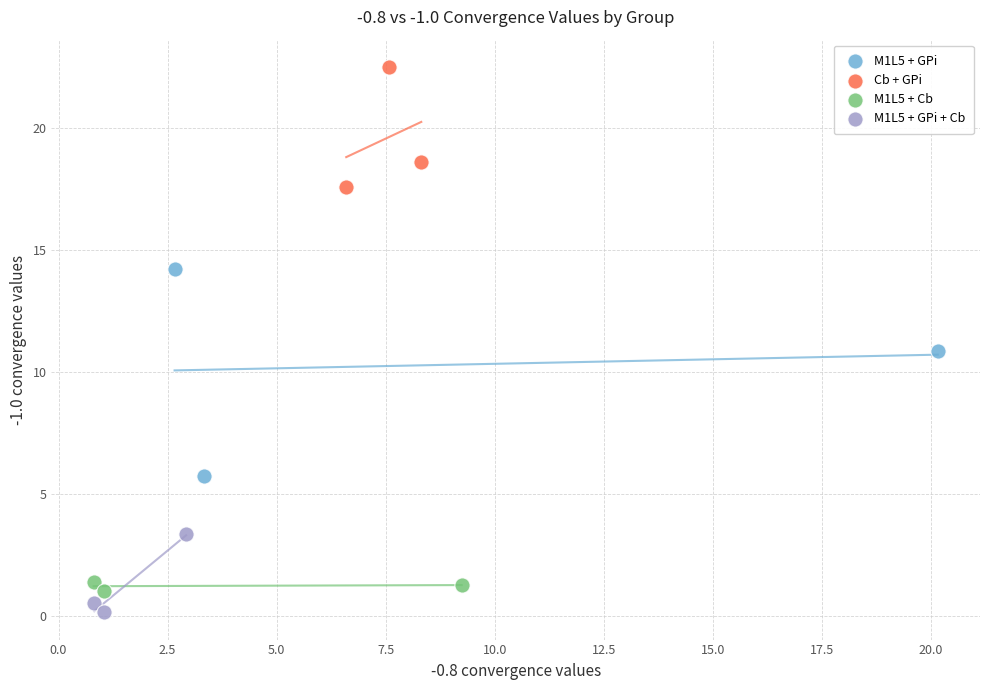

Which series reaches the maximum Y coordinate?

Cb + GPi